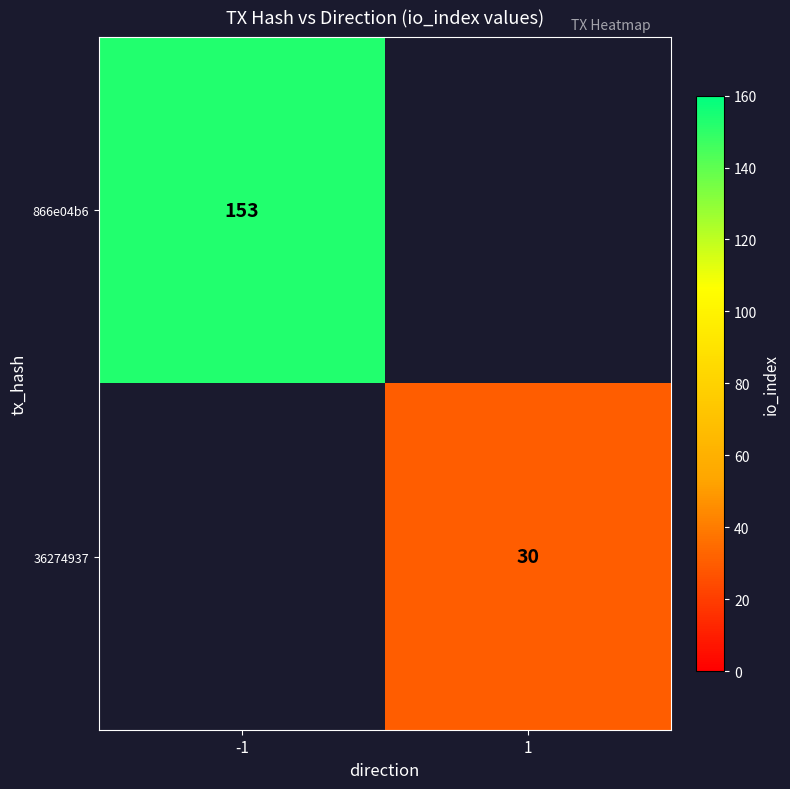

Is it true that 866e04b6 equals 153 at -1?

True